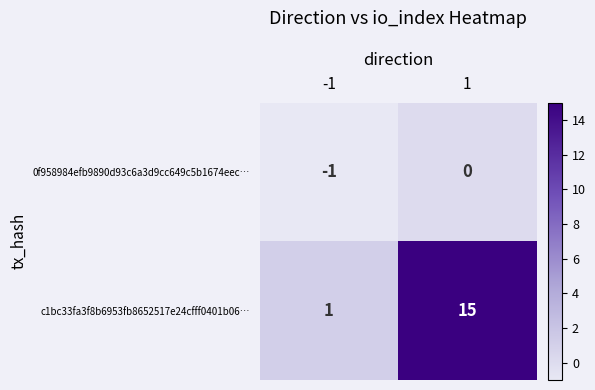

List the series in order of their overall mean, lowest first.

0f958984efb9890d93c6a3d9cc649c5b1674eec…, c1bc33fa3f8b6953fb8652517e24cfff0401b06…